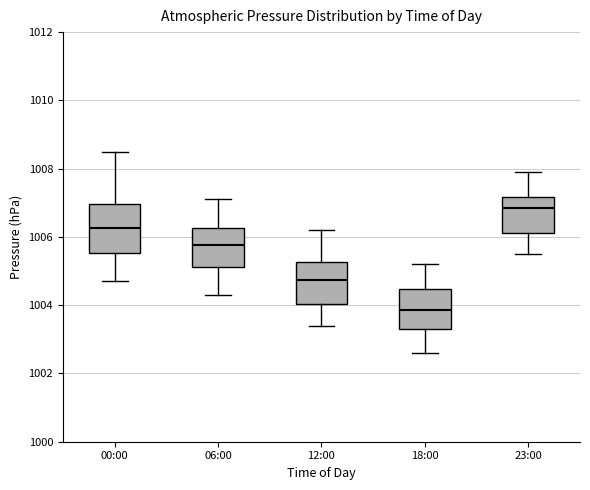

Comparing the boxes themselves (not the whiskers), which one is the tallest?

00:00